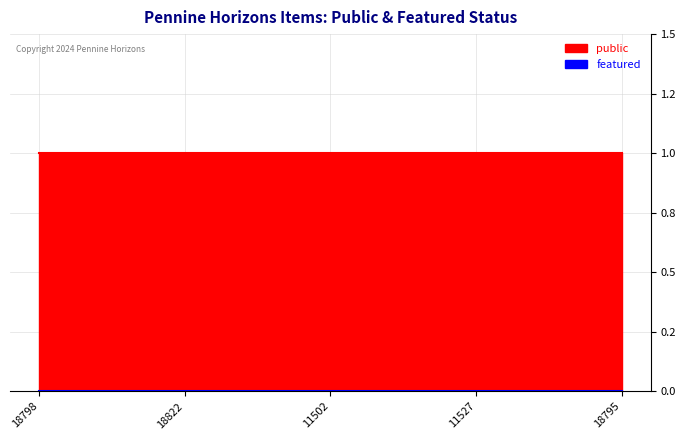

Which series has the largest total across all categories?

public